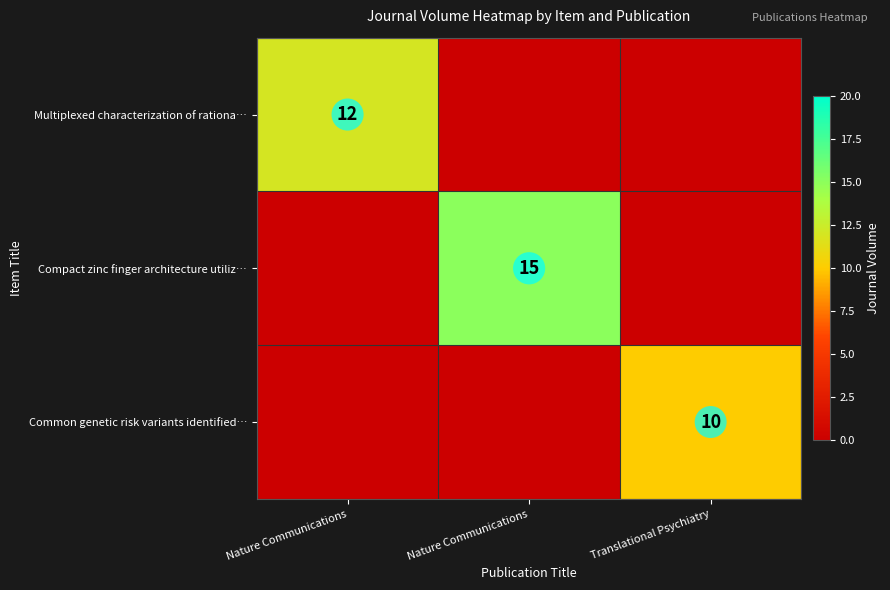

At which category is the sum across all series the highest?

Nature Communications